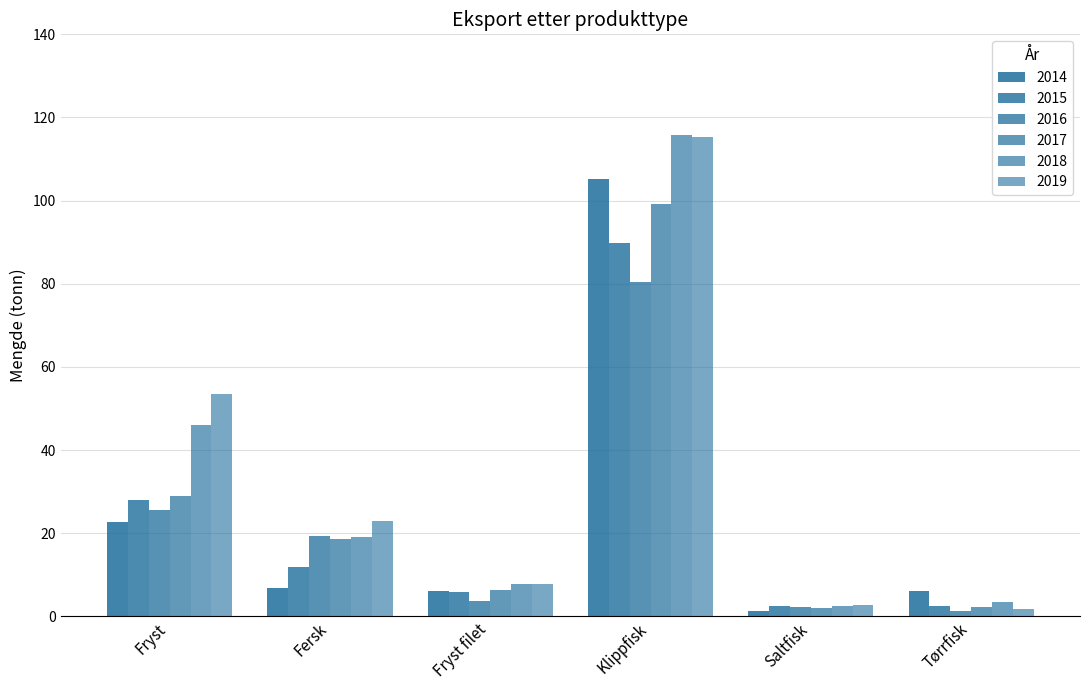

Which series has the largest total across all categories?

2019